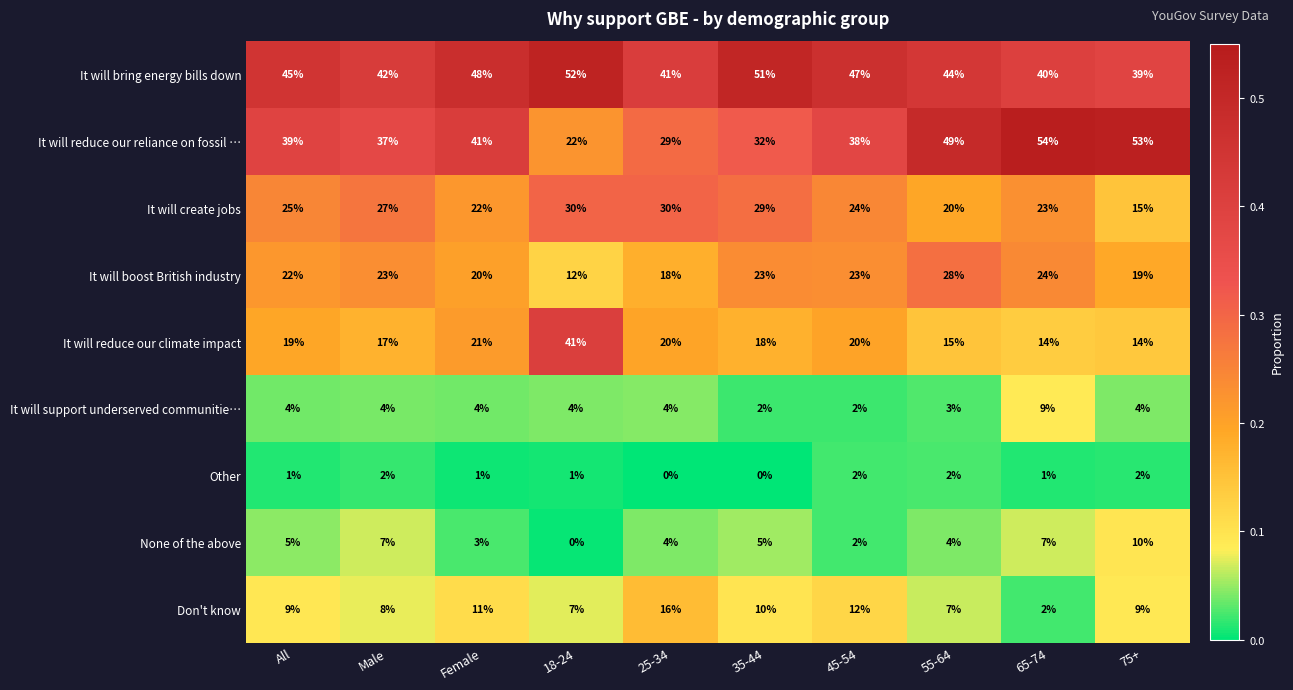

What is the difference between the second highest and minimum values in the It will reduce our reliance on fossil … series?

31